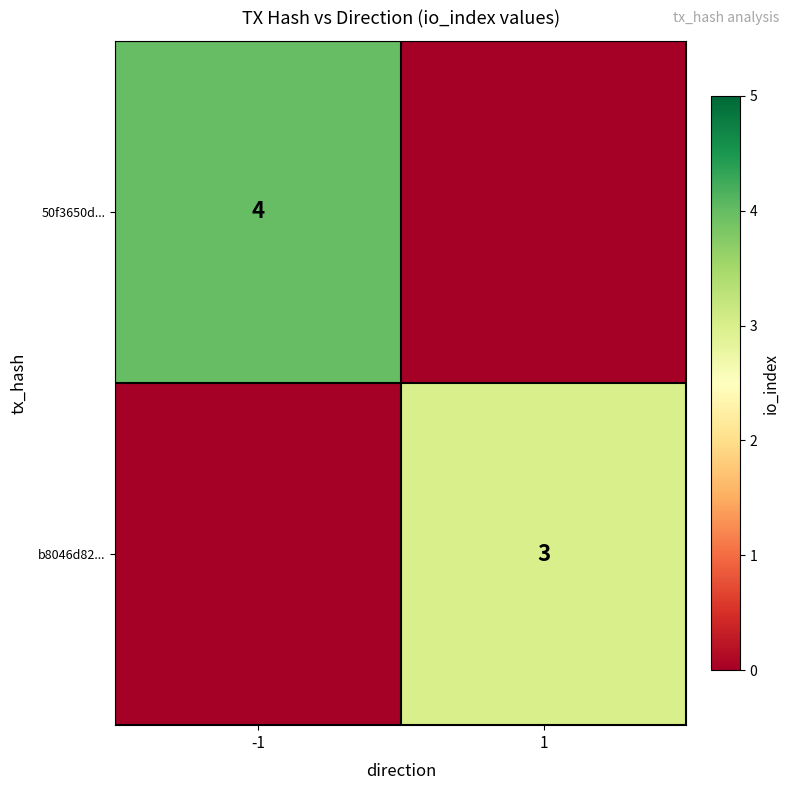

At which category is the sum across all series the highest?

-1